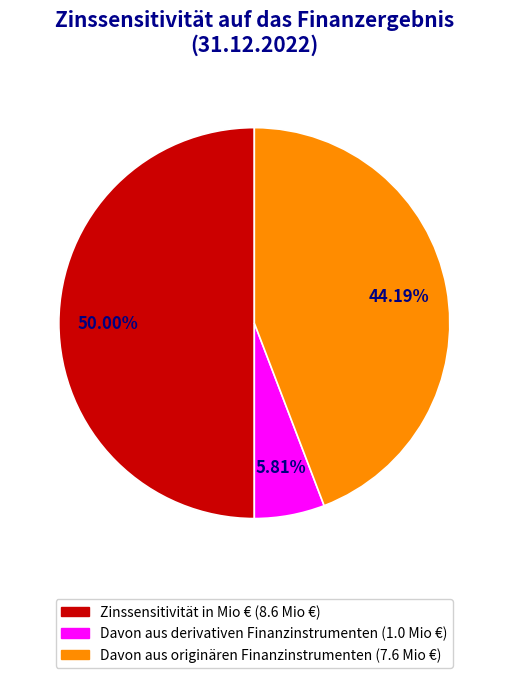

Rank the categories by value from lowest to highest.

Davon aus derivativen Finanzinstrumenten, Davon aus originären Finanzinstrumenten, Zinssensitivität in Mio €